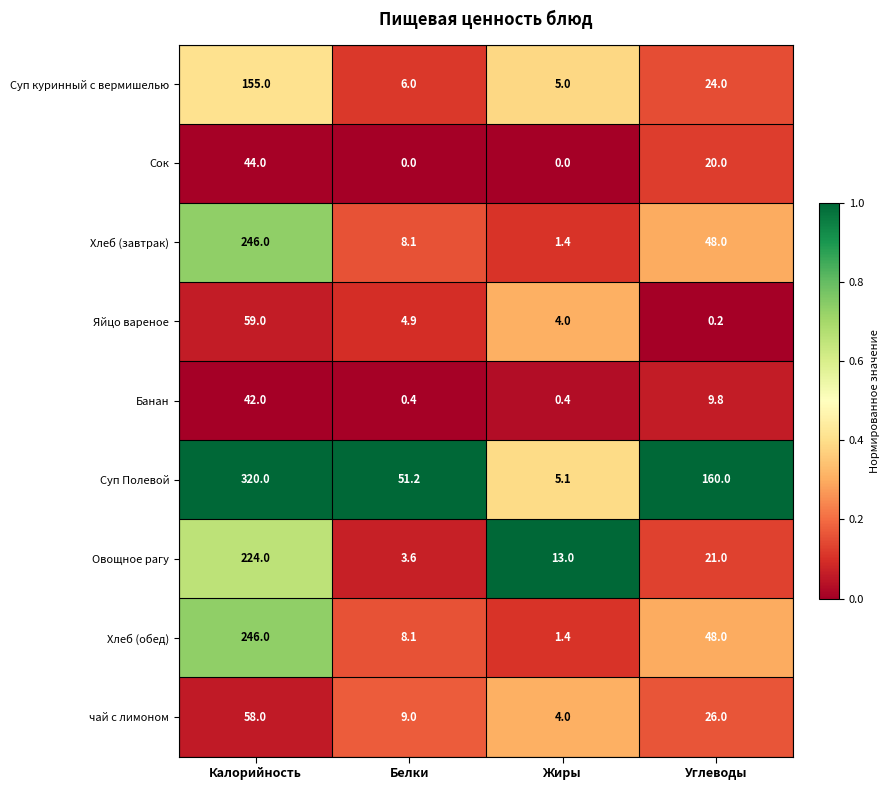

The value of Сок at Углеводы is 26.9. True or false?

False